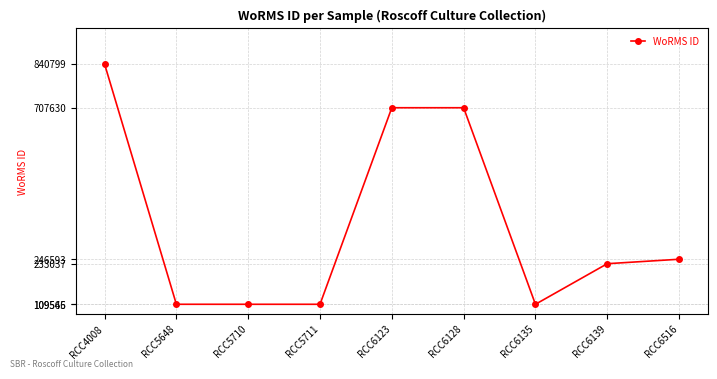

What is the average value?

352654